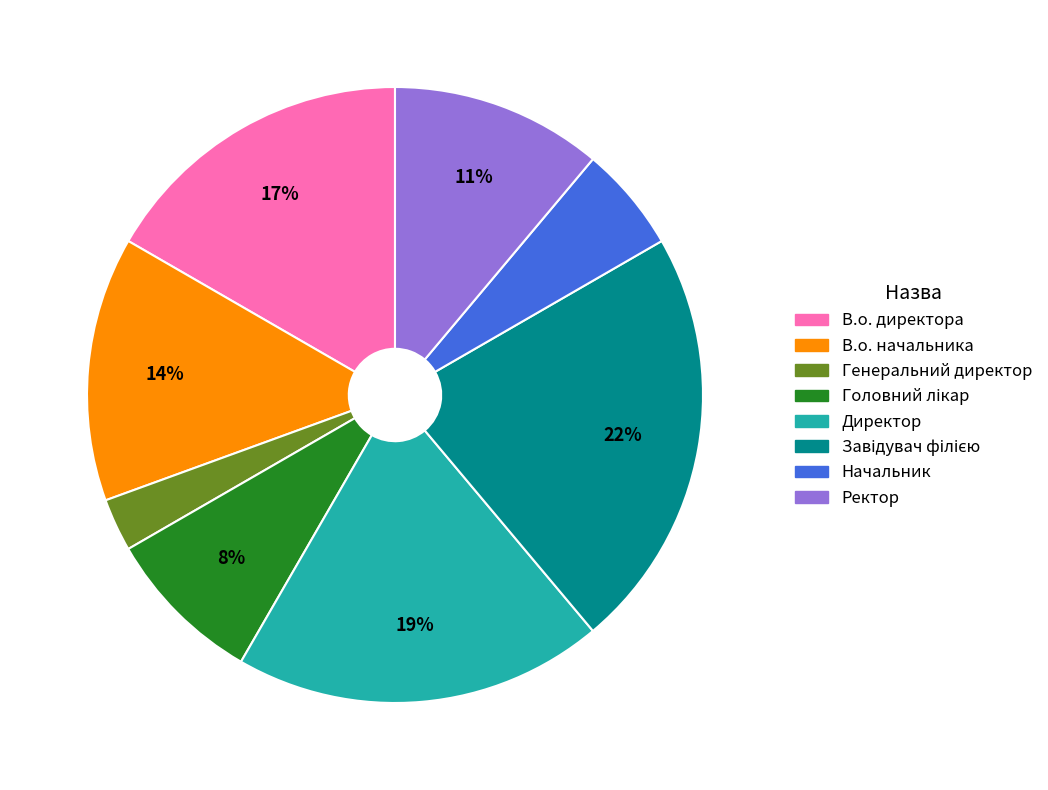

Which slice is the smallest?

Генеральний директор